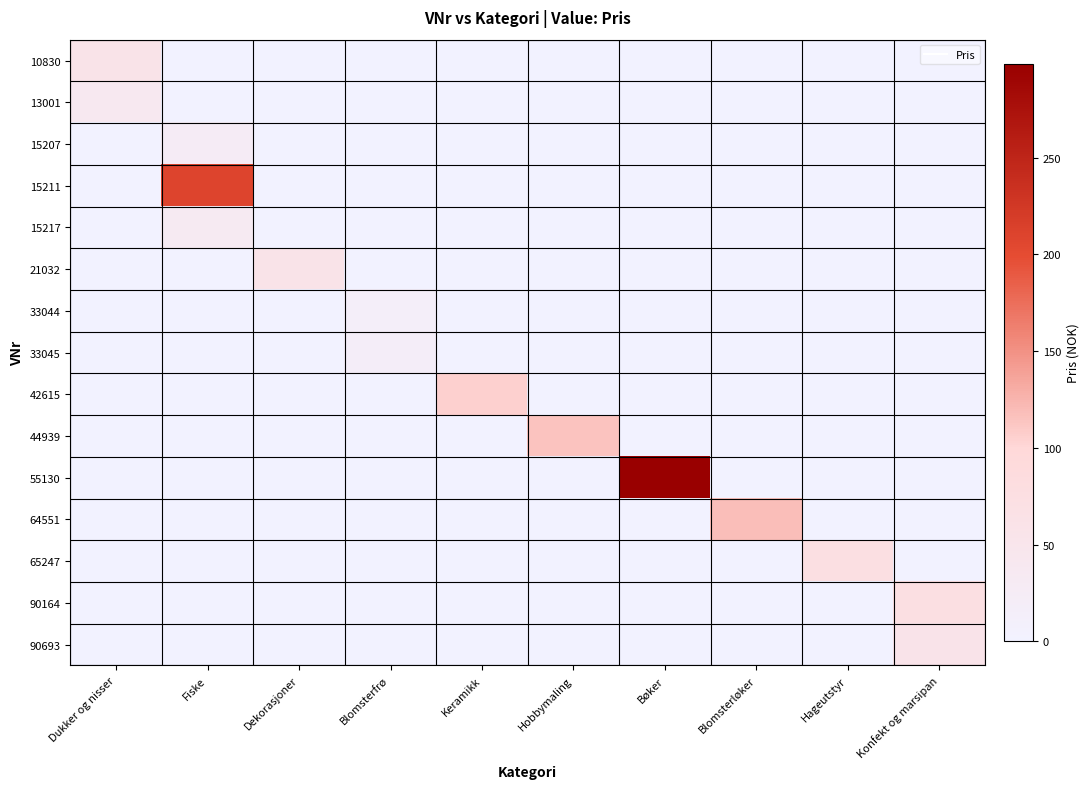

Rank the series by their maximum value, from highest to lowest.

55130, 15211, 64551, 44939, 42615, 90164, 65247, 10830, 21032, 90693, 13001, 15217, 15207, 33045, 33044